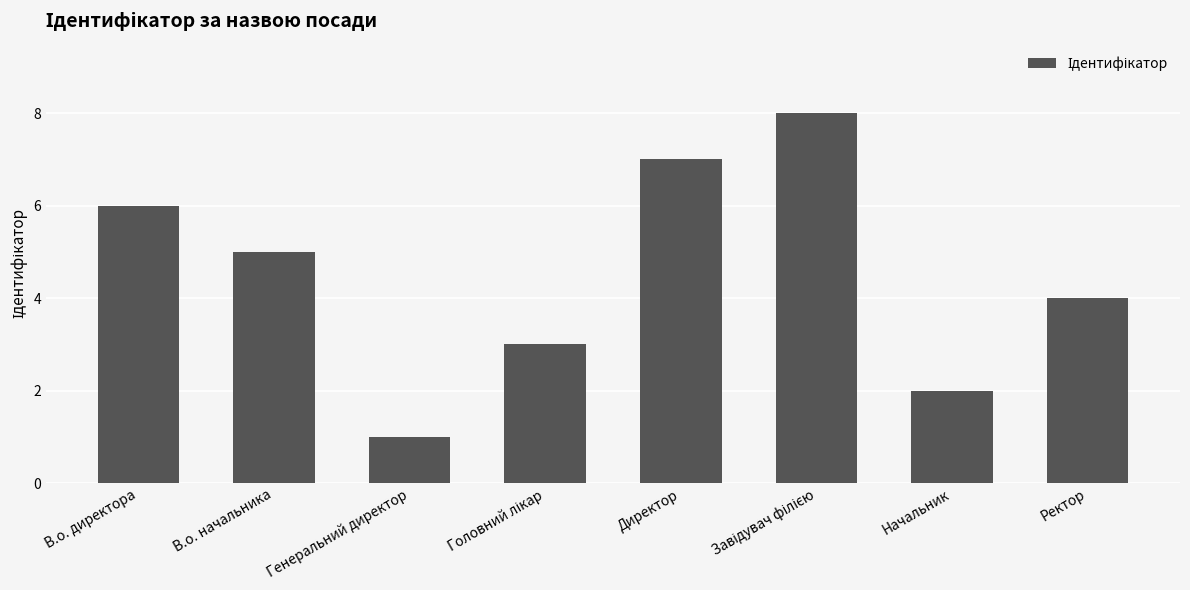

What is the difference between the second highest and second lowest values?

5